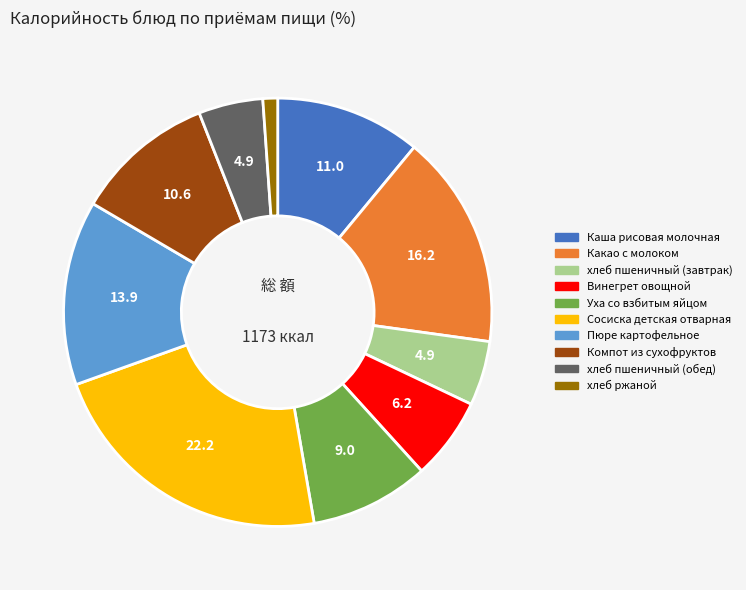

Approximately how many times larger is the value at Винегрет овощной compared to хлеб пшеничный (обед)?

1.3